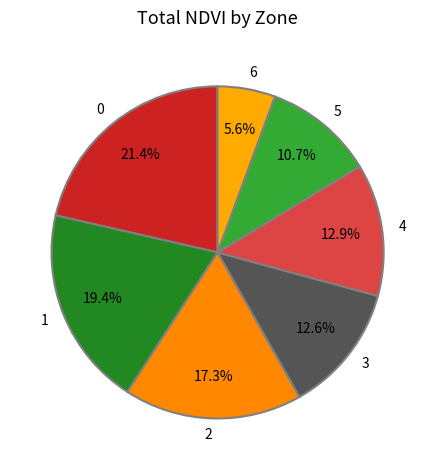

What is the smallest slice in the pie chart?

6